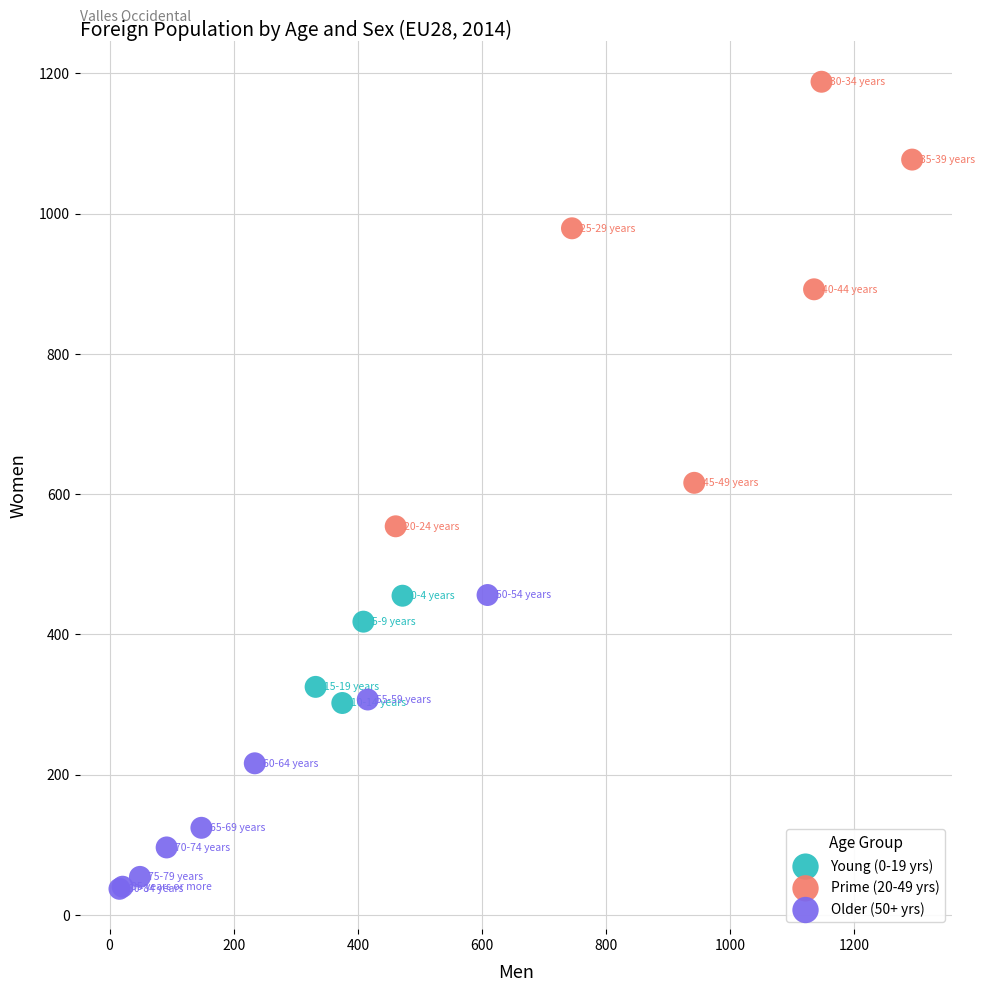

Which series contains the highest Y value?

Prime (20-49 yrs)